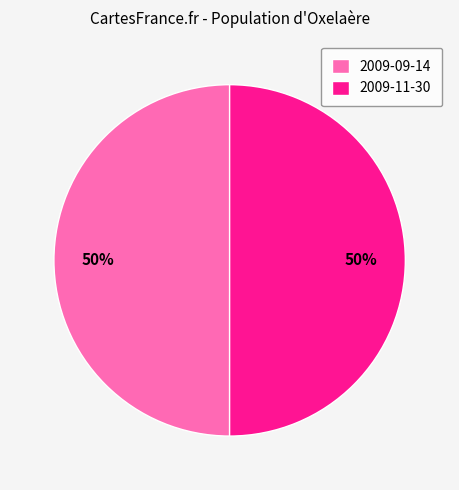

The 2009-11-30 slice represents 50% of the pie. True or false?

True